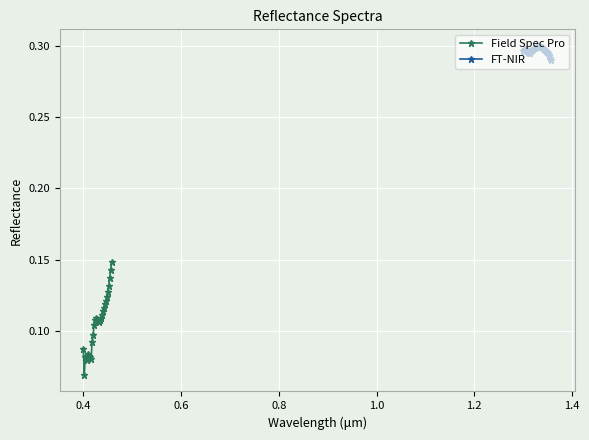

Which category has the lowest value across all series?

0.4